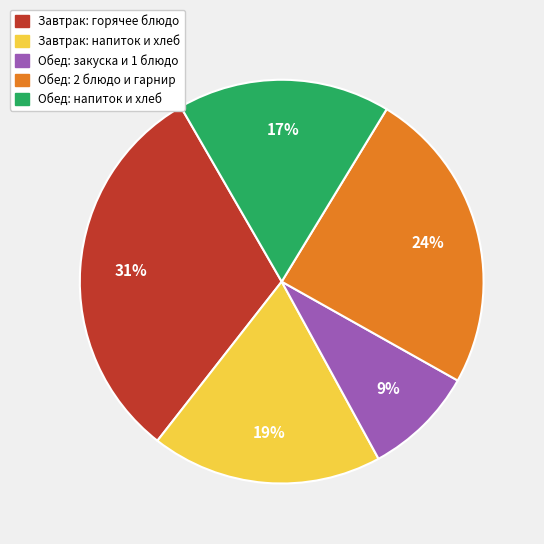

Does any single category account for the majority?

No